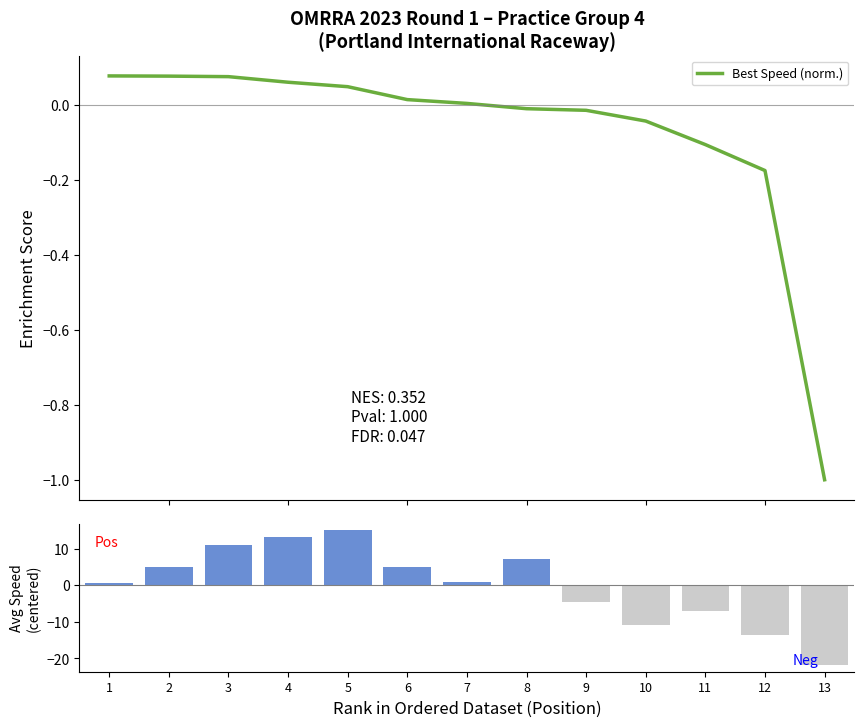

True or false: Avg Speed (centered) has a value of 11.0 at 3.

True